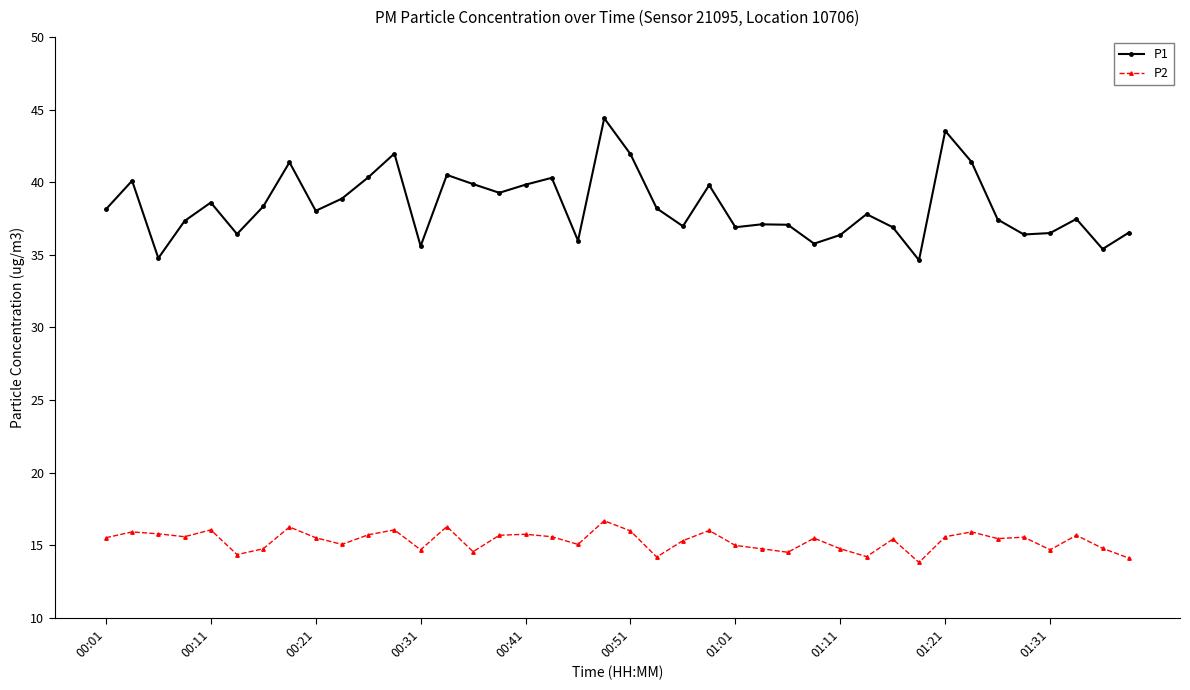

True or false: P2 has more than 2 interior local peaks.

True